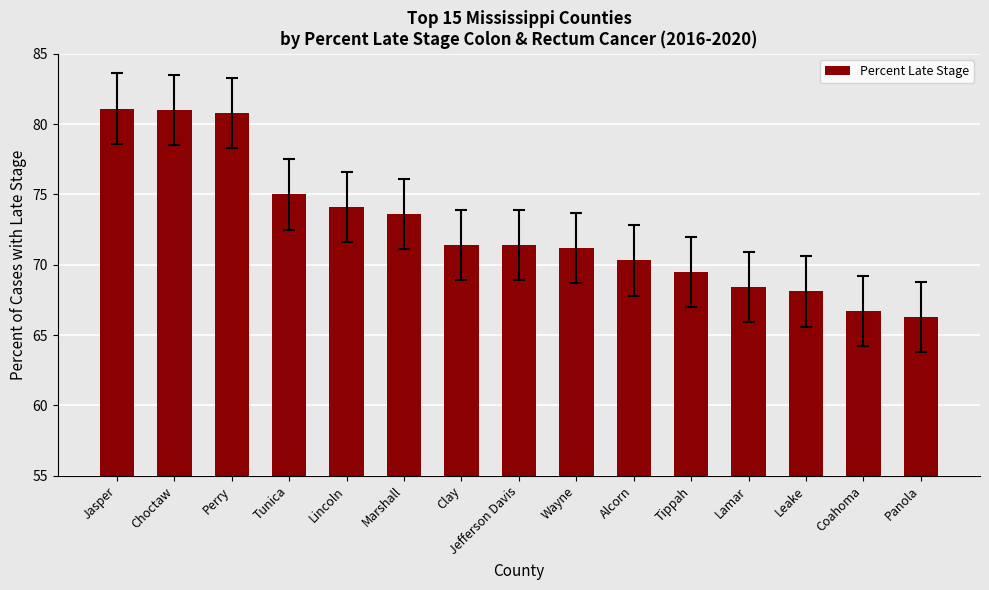

What position from the left is Leake?

13